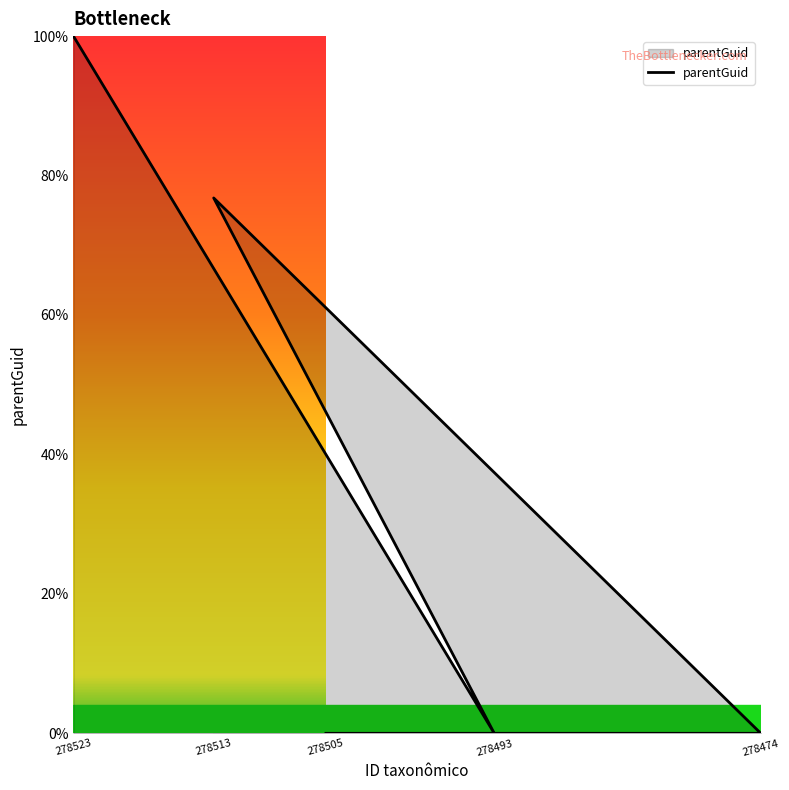

True or false: the data shows 0.0 at 278493.

True